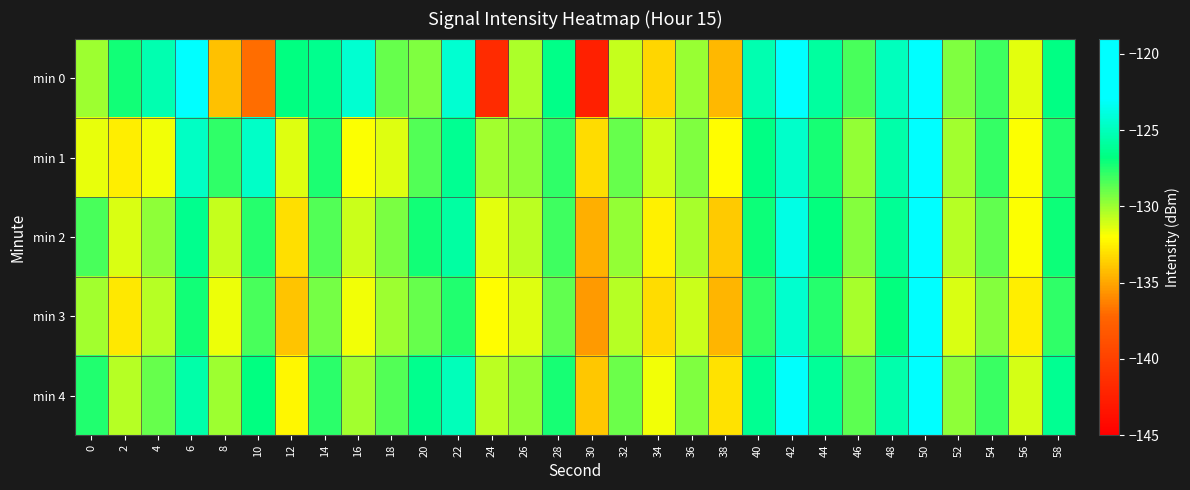

Which series has the widest spread of values?

min 0